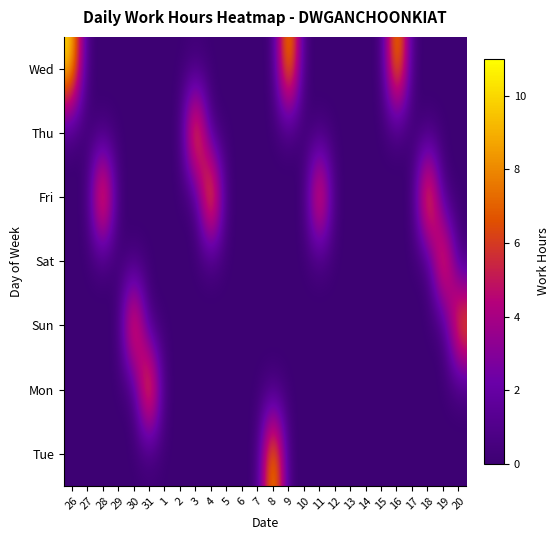

At how many categories does at least one series exceed 1?

13